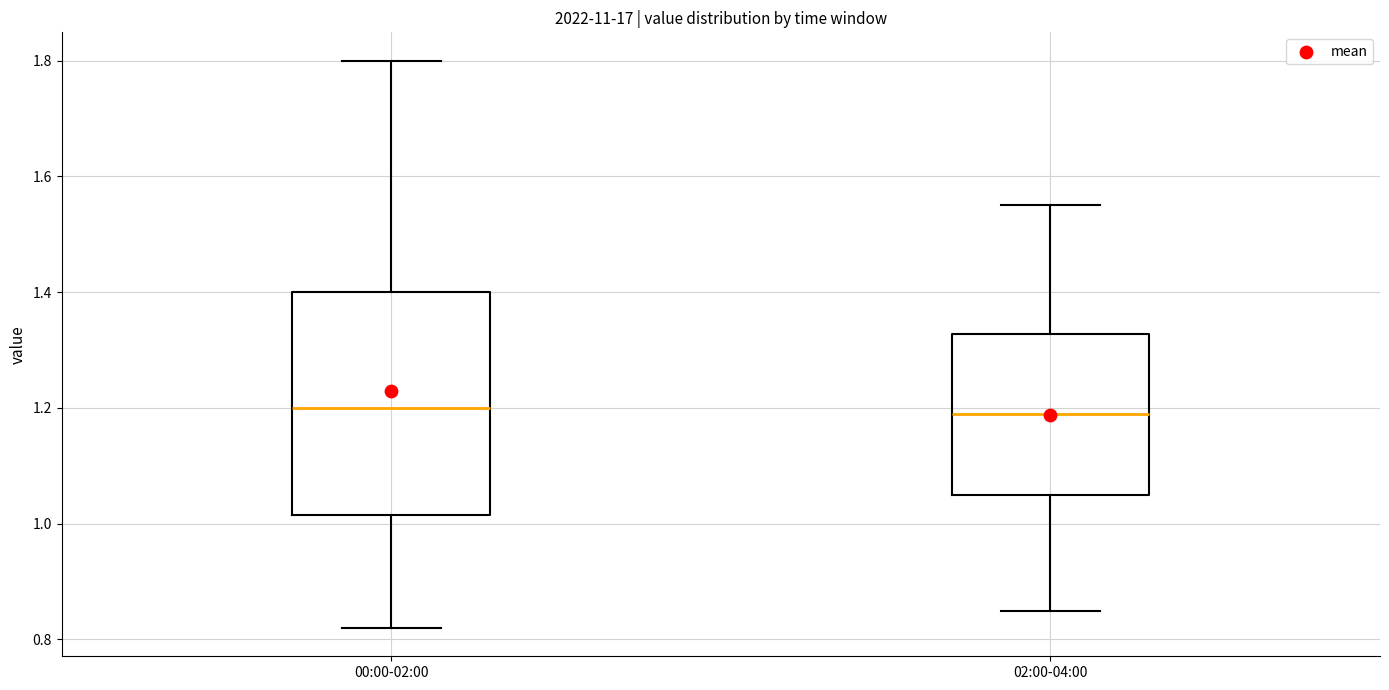

Where is the upper edge of the box for 02:00-04:00 on the y-axis? The values are not printed on the chart, so give them approximately, as read against the axis.

1.32